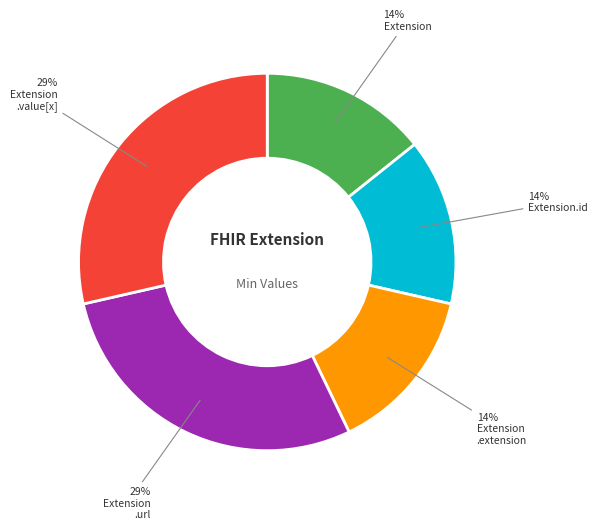

To the nearest percent, what is the average slice percentage?

20%